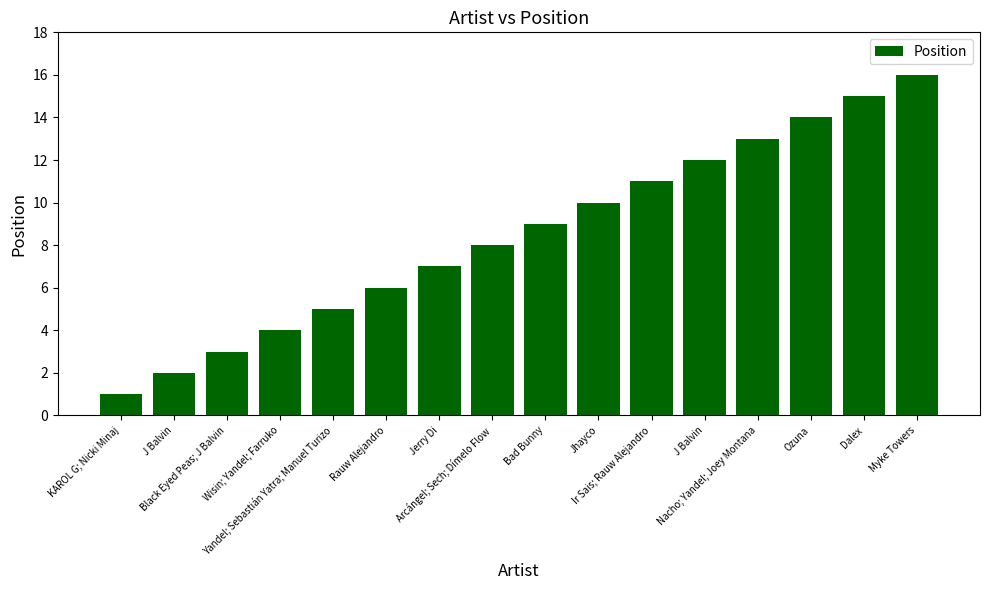

What is the maximum value shown in the chart?

16